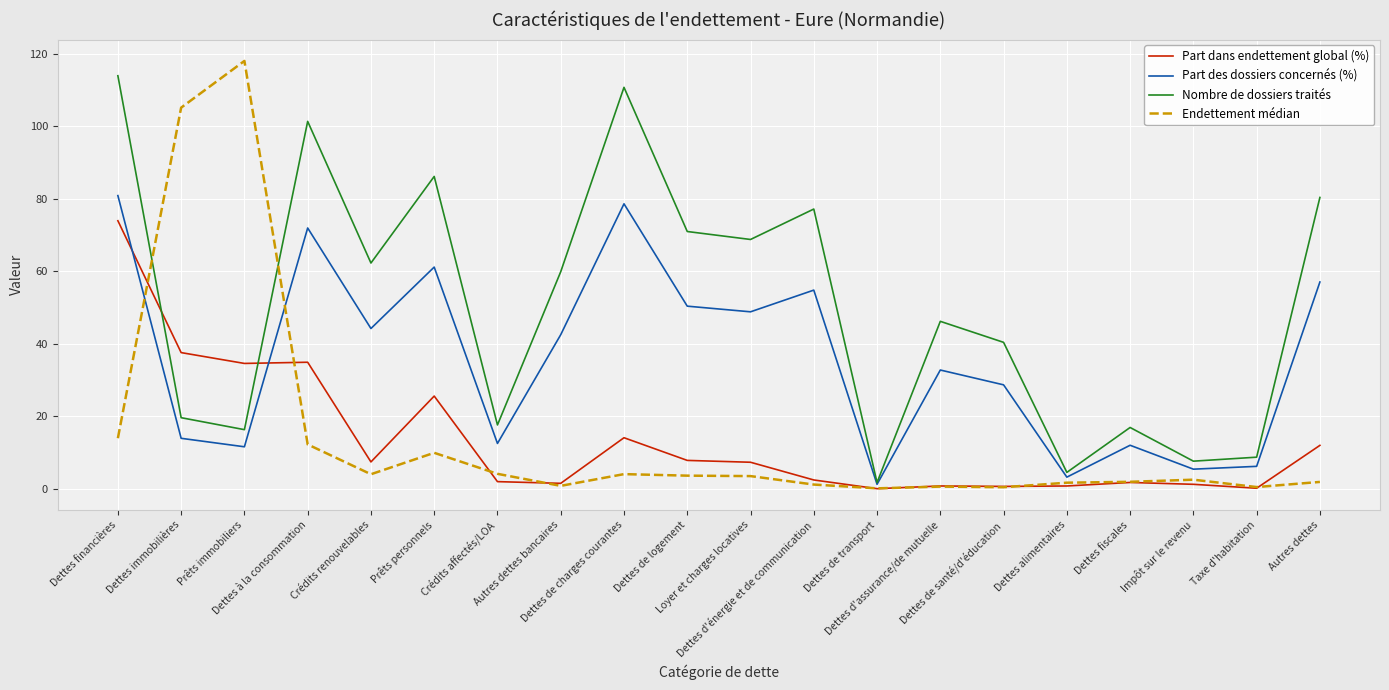

Between which two adjacent categories do Part dans endettement global (%) and Nombre de dossiers traités first intersect?

Dettes financières and Dettes immobilières